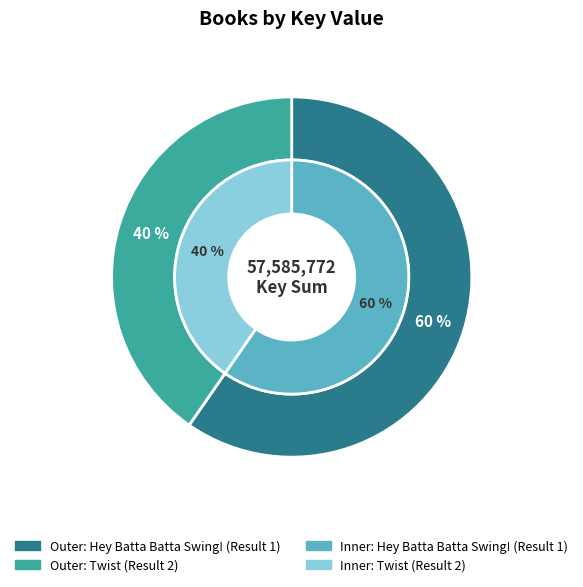

True or false: Hey Batta Batta Swing! (Result 1) accounts for 60% of the total.

True